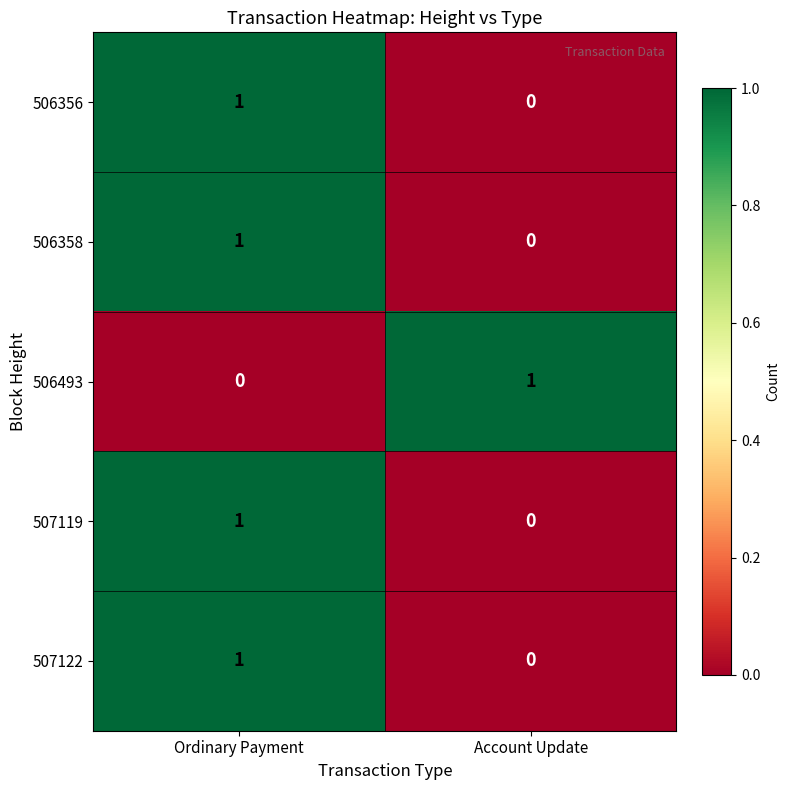

At which label does 507122 reach its peak?

Ordinary Payment